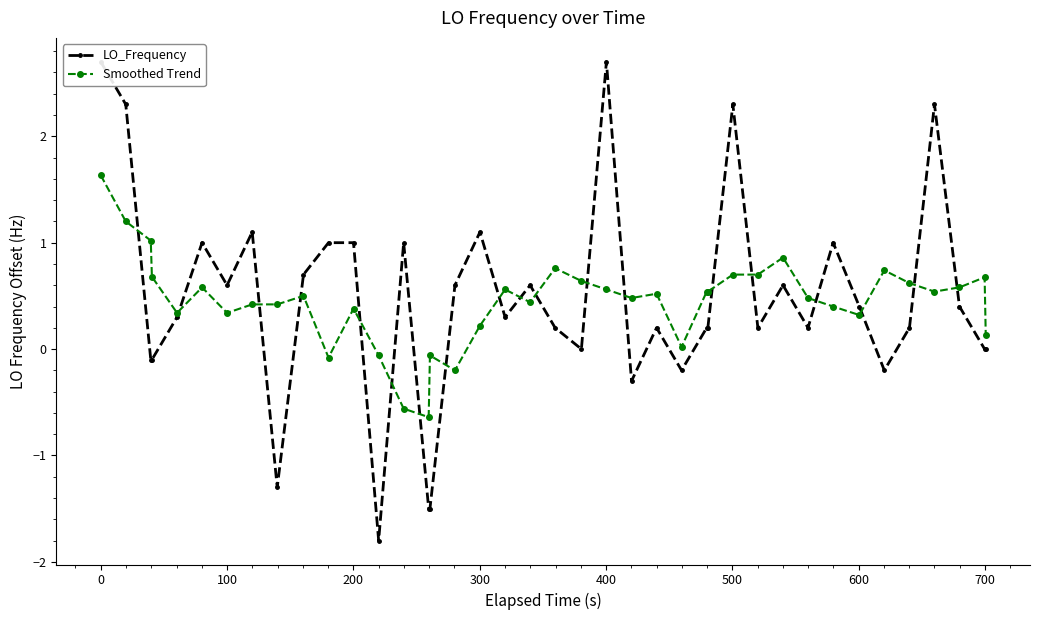

What is the sum of all Smoothed Trend values?

17.9